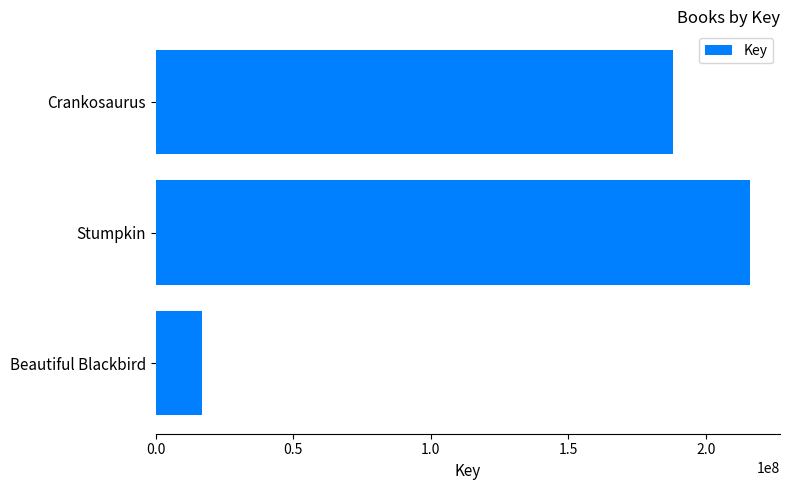

Reading bottom to top, what are all the values shown in this chart?

16621485	216188620	187996263